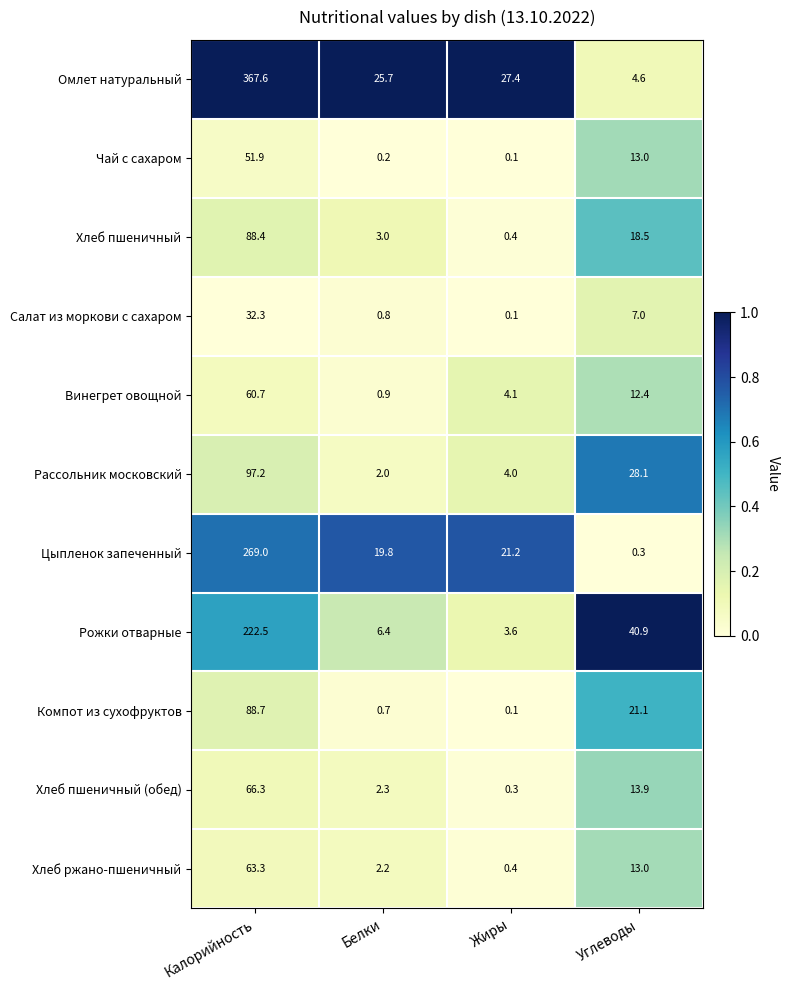

What is the sum of the Цыпленок запеченный values at Калорийность and Жиры?

290.2